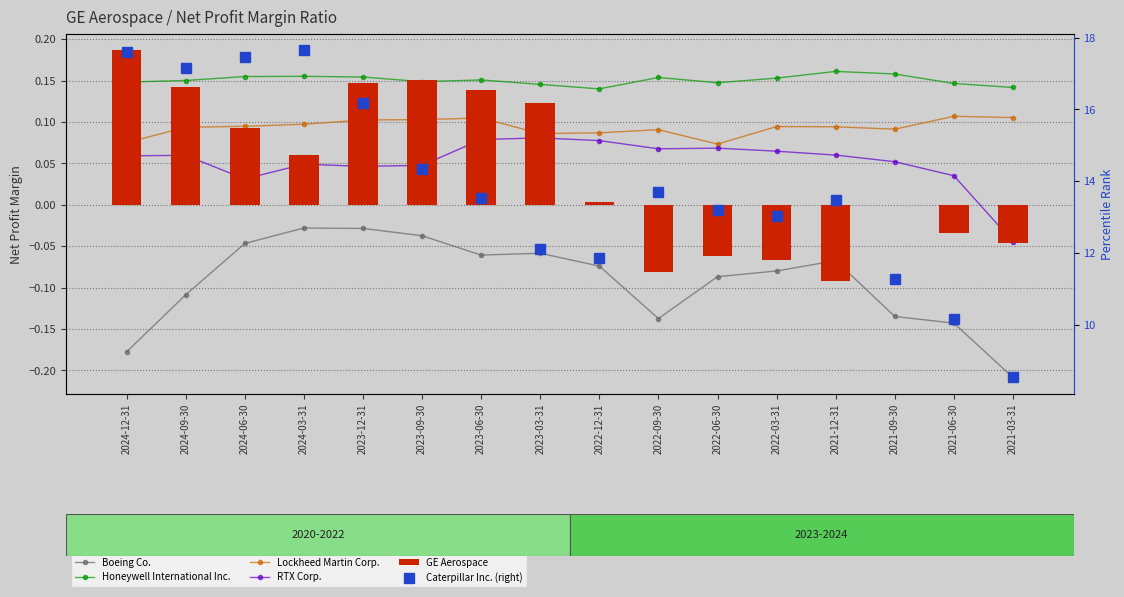

The RTX Corp. series shows 0.0 at 2024-06-30. True or false?

False